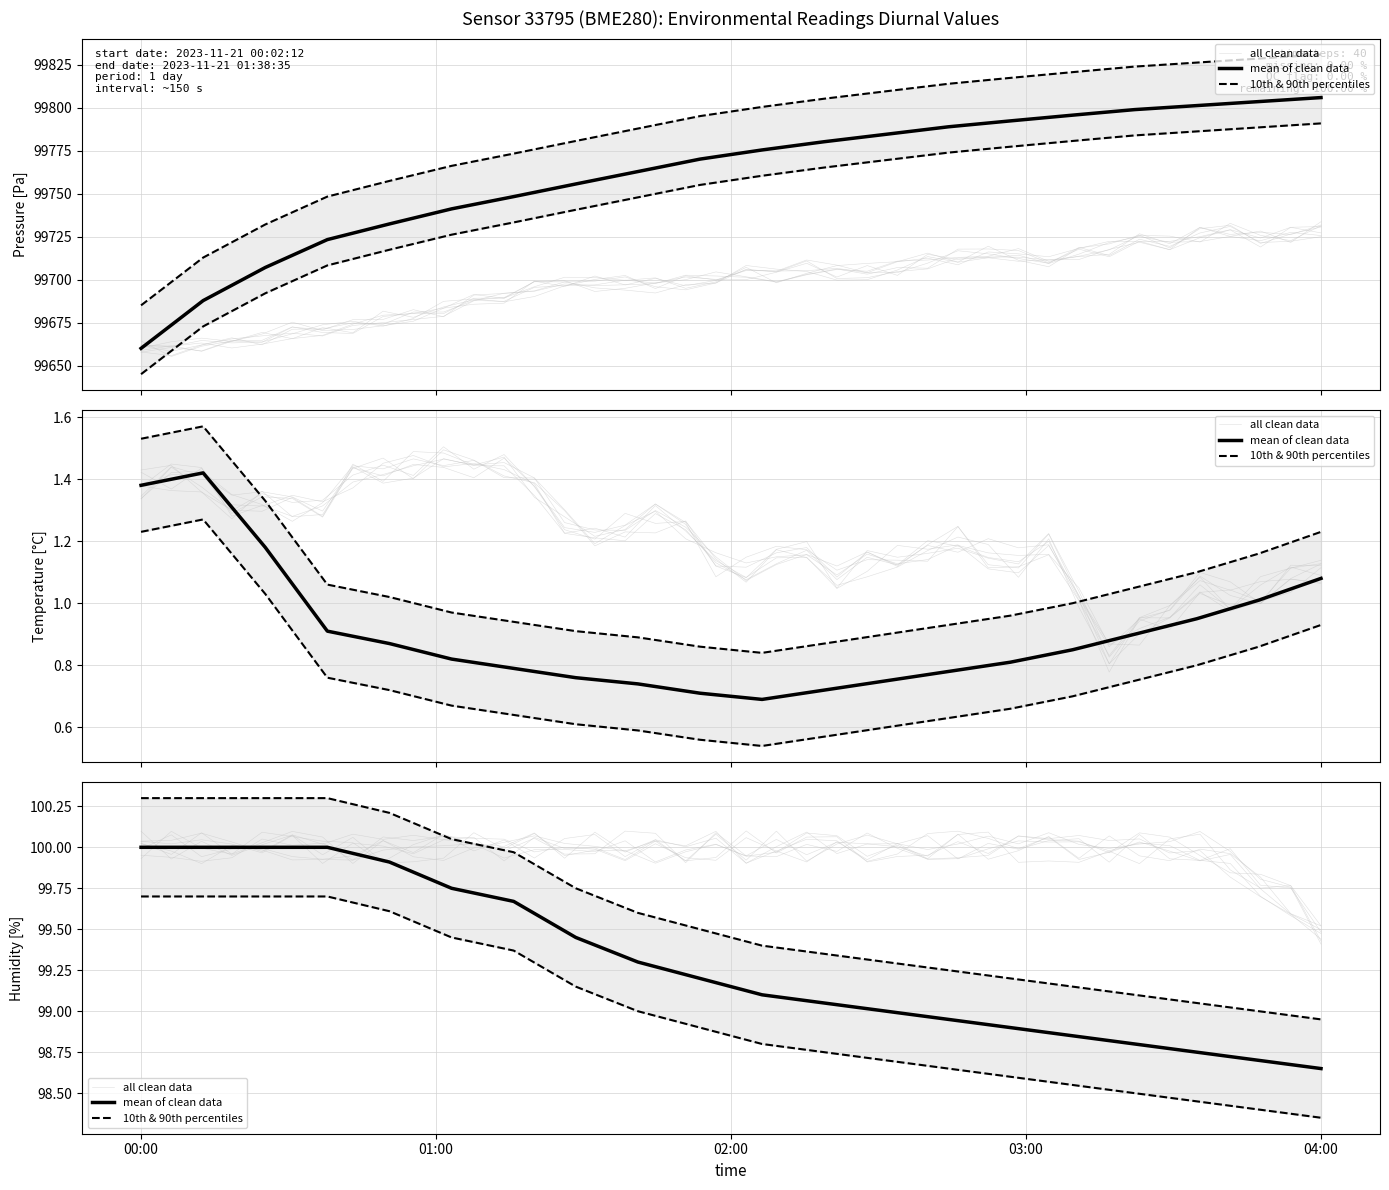

How many data points in humidity are less than 99?

7